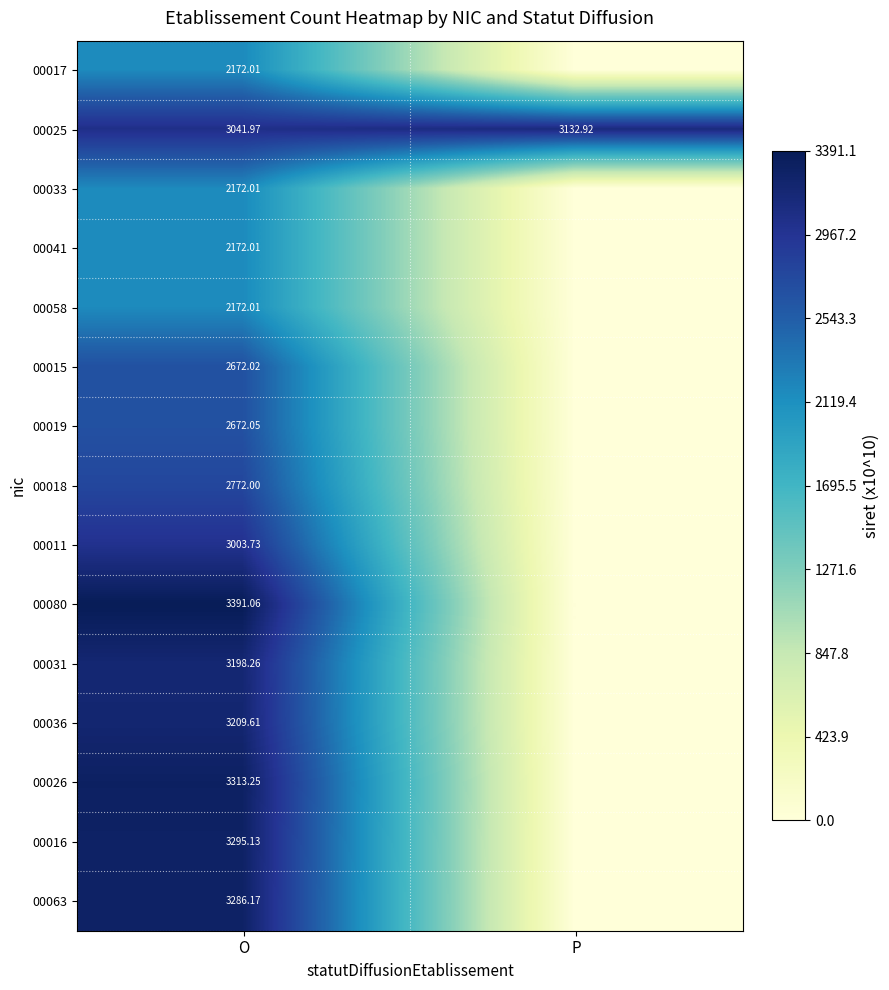

At how many categories does at least one series exceed 1957?

2